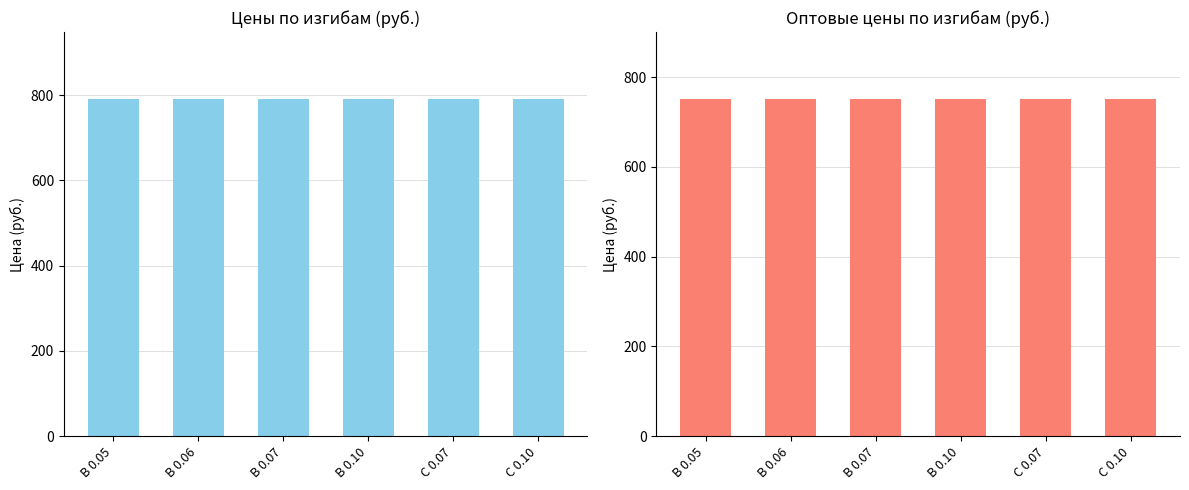

How many groups of bars are there?

6